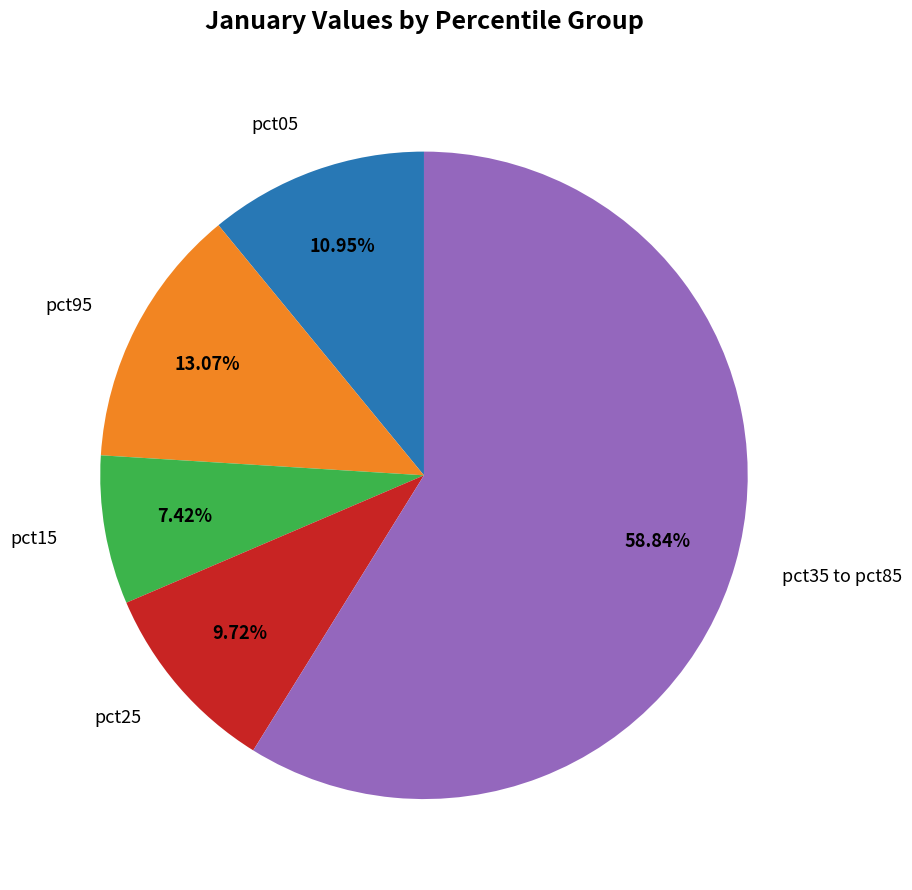

Rank the categories by value from highest to lowest.

pct35 to pct85, pct95, pct05, pct25, pct15